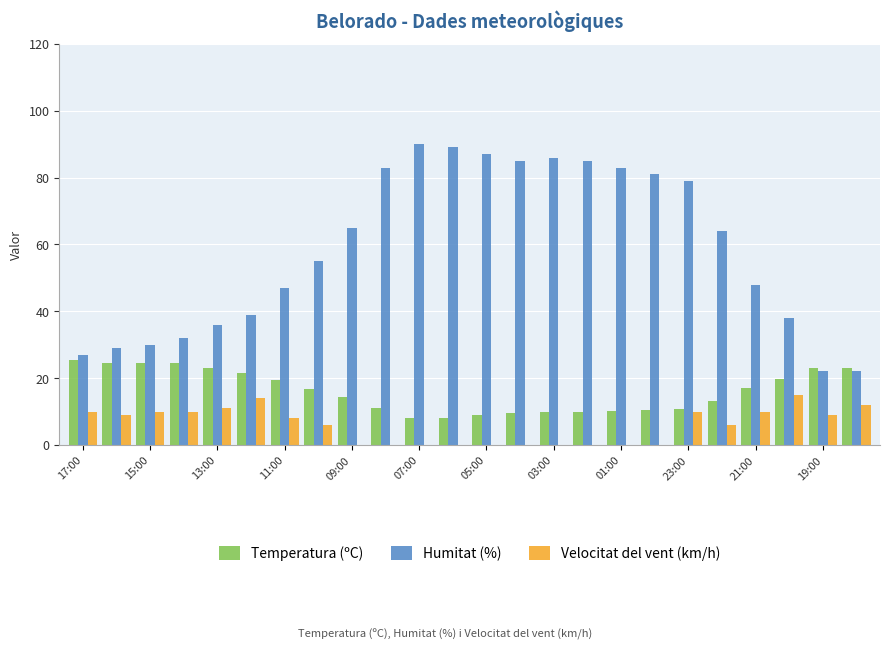

Which series has the largest total across all categories?

Humitat (%)